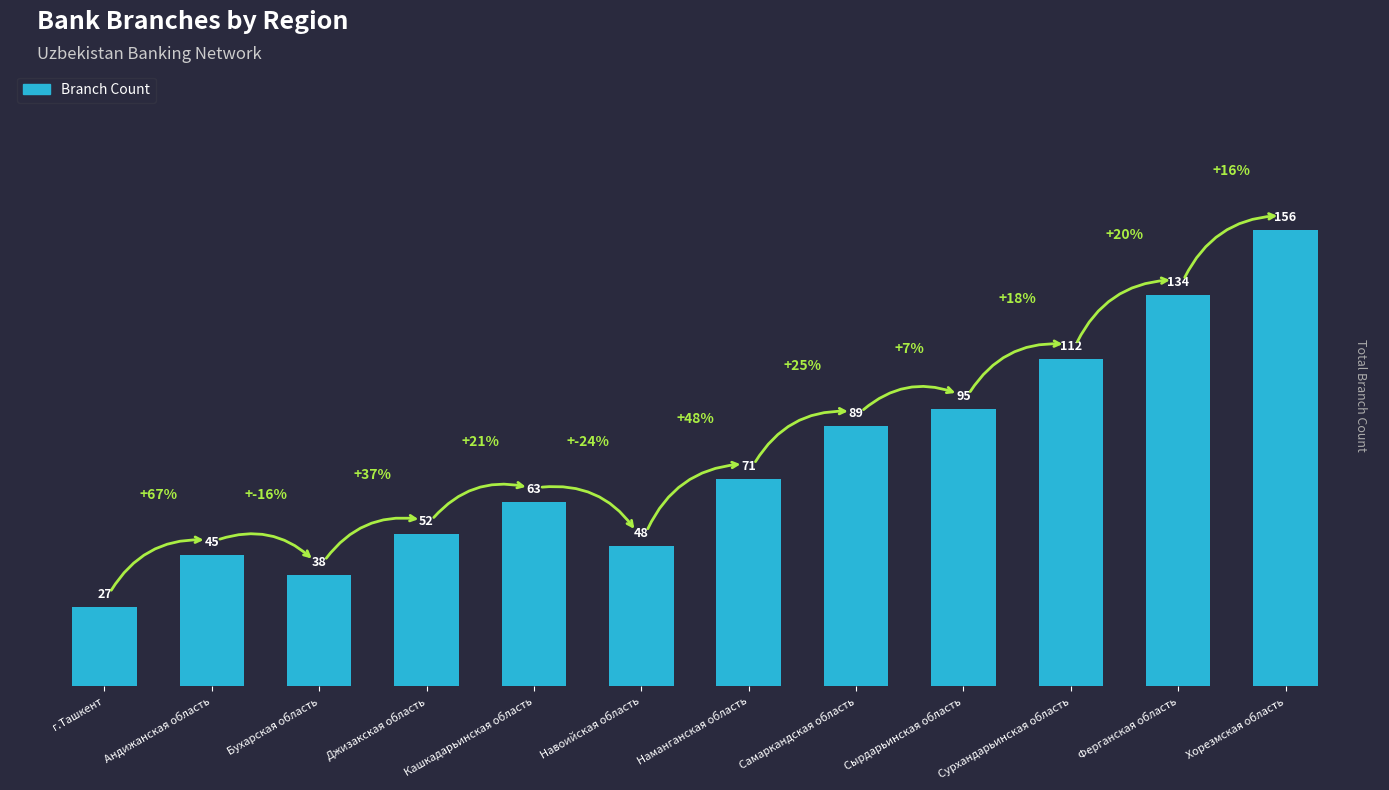

Reading left to right, list all the values displayed in this chart.

27	45	38	52	63	48	71	89	95	112	134	156